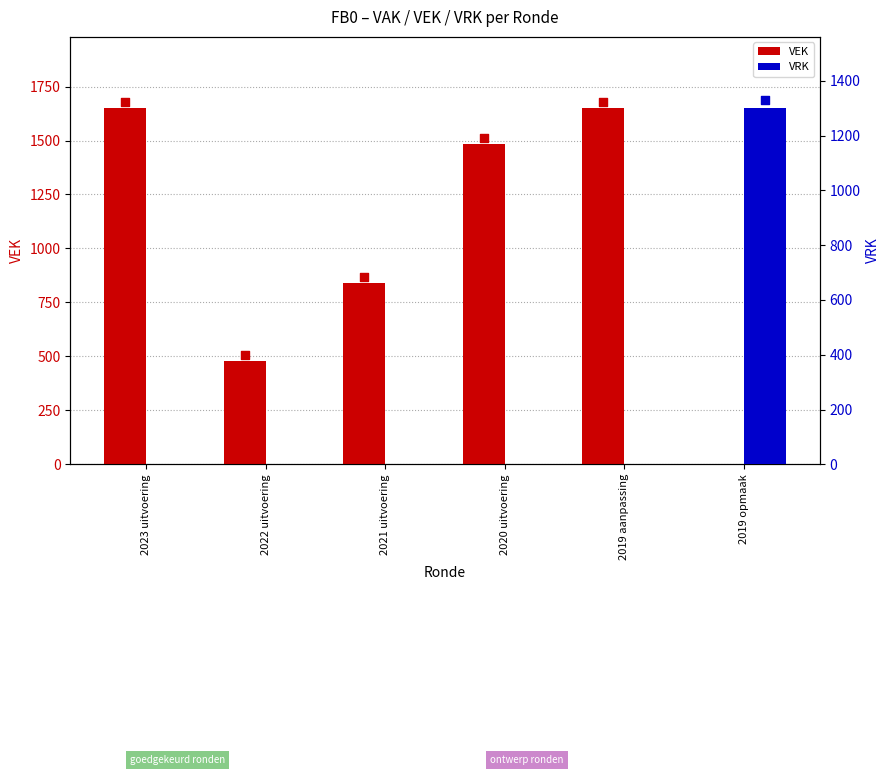

What is the total value across all series at 2019 aanpassing?

1650